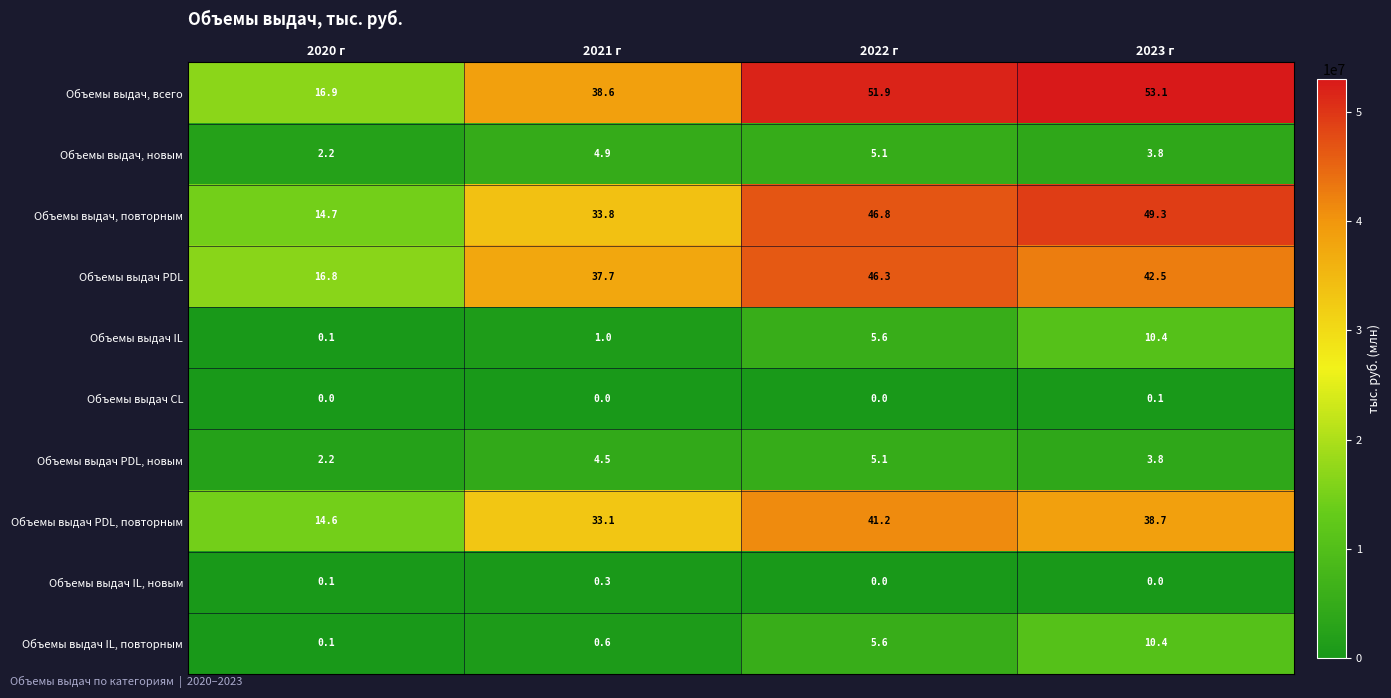

What is the sum of the Объемы выдач, повторным values at 2020 г and 2021 г?

48.5